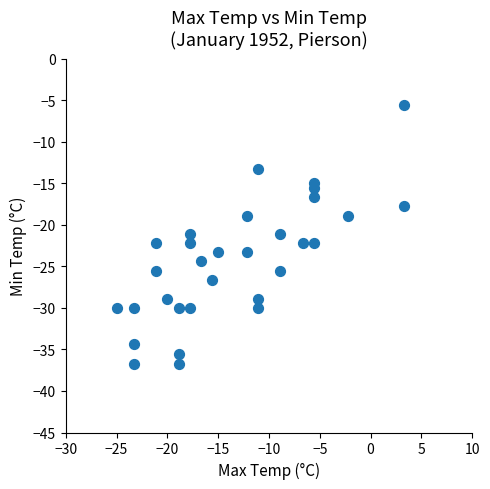

What is the range of X values (max minus min)?

28.3